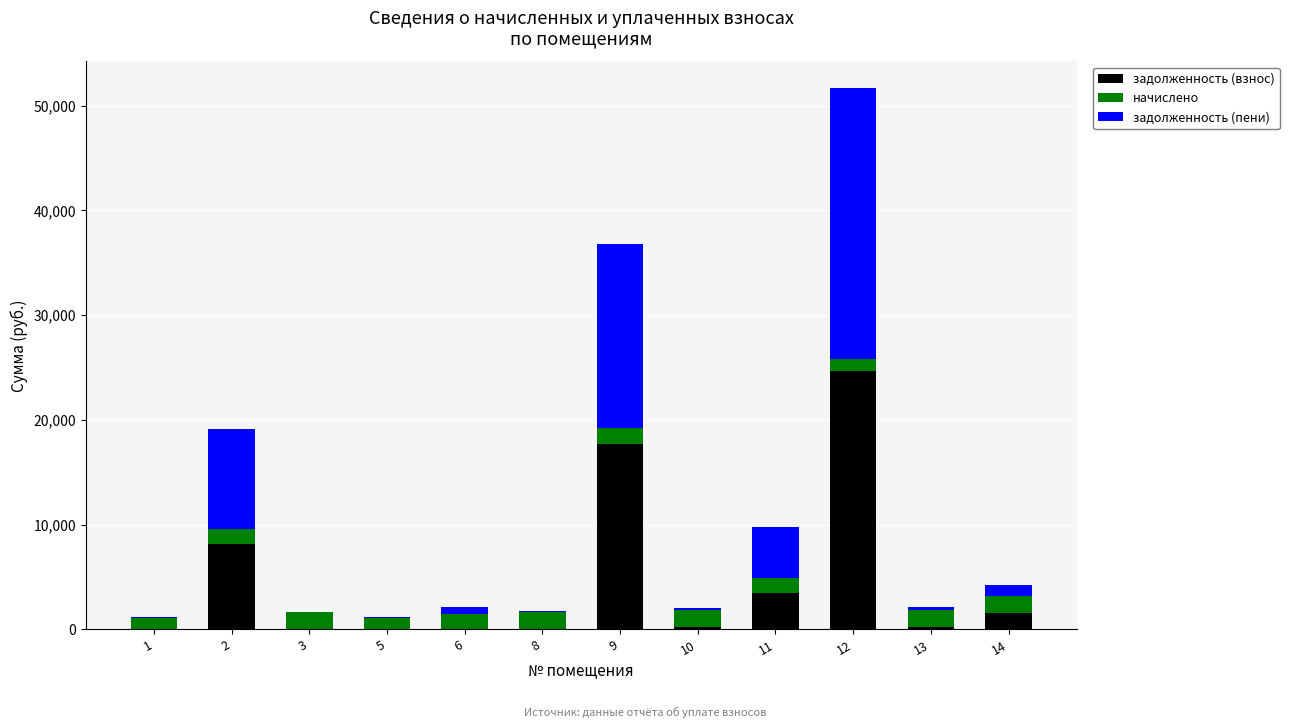

What is the sum of all задолженность (взнос) values?

56211.3